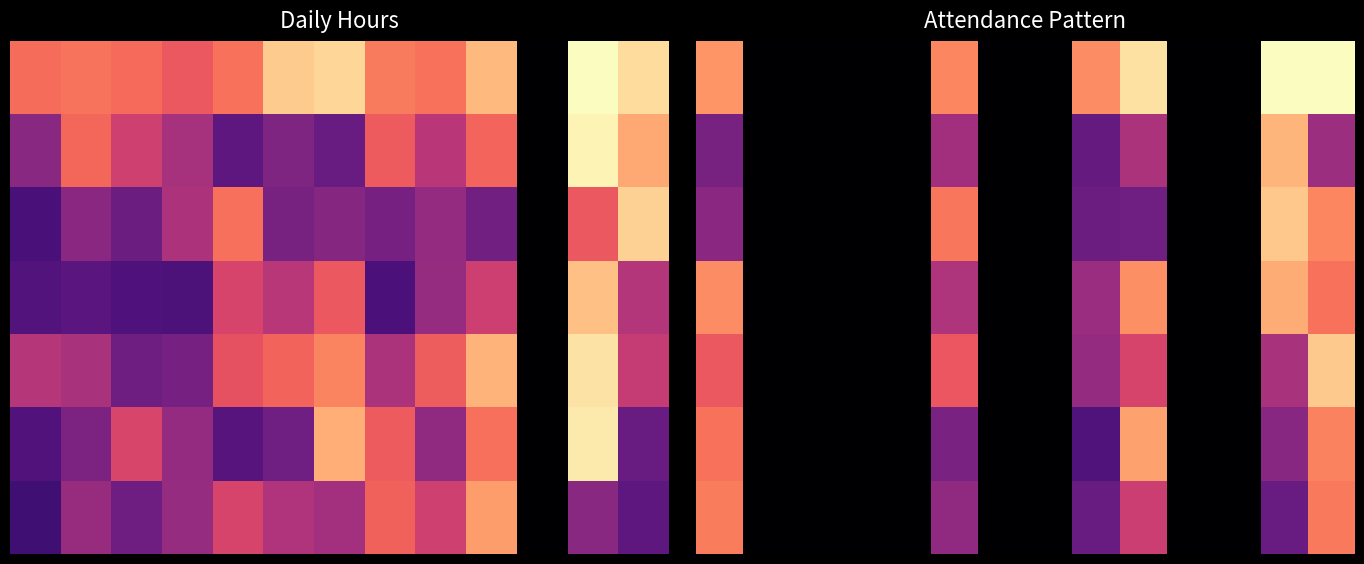

What is the spread (max minus min) of values at 9?

7.2